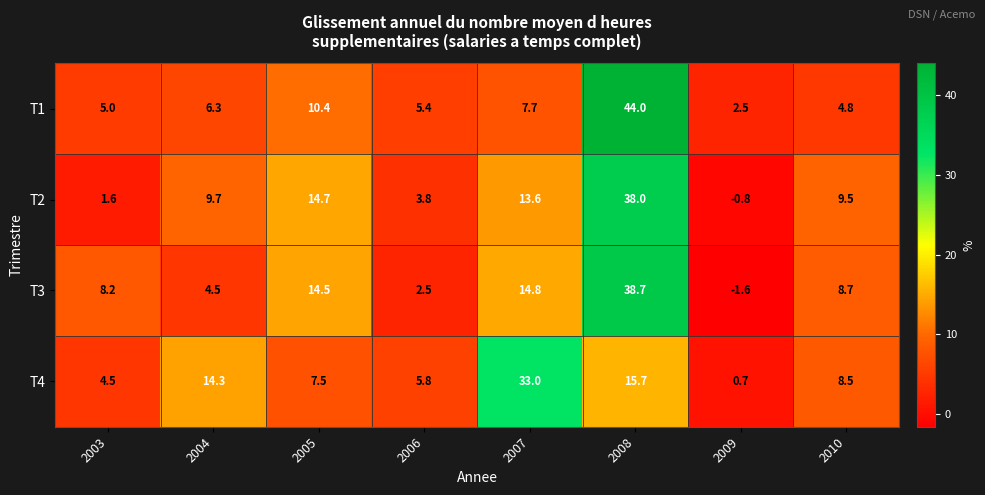

Read the T4 value at 2009.

0.7